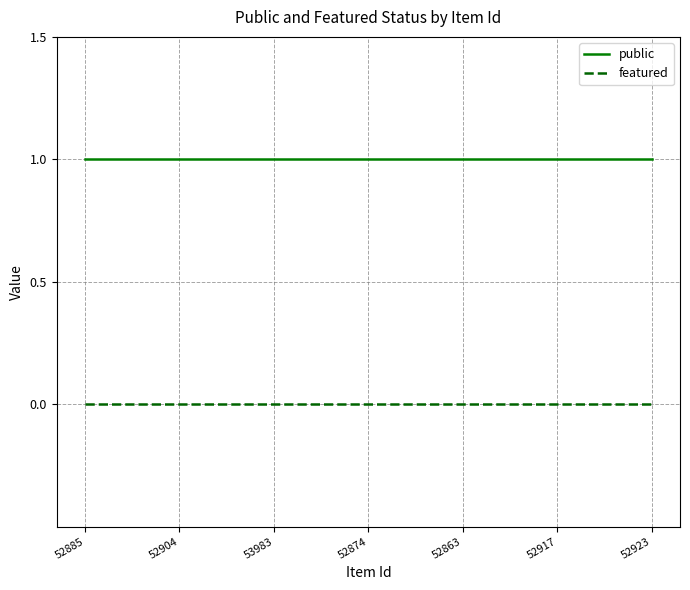

What position from the left is 52863?

5